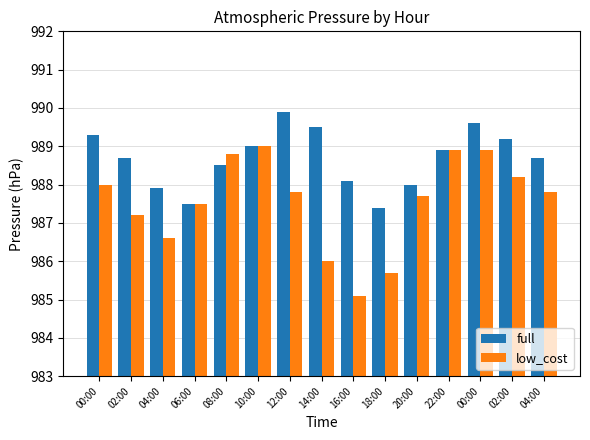

What is the maximum value shown in the chart?

989.9